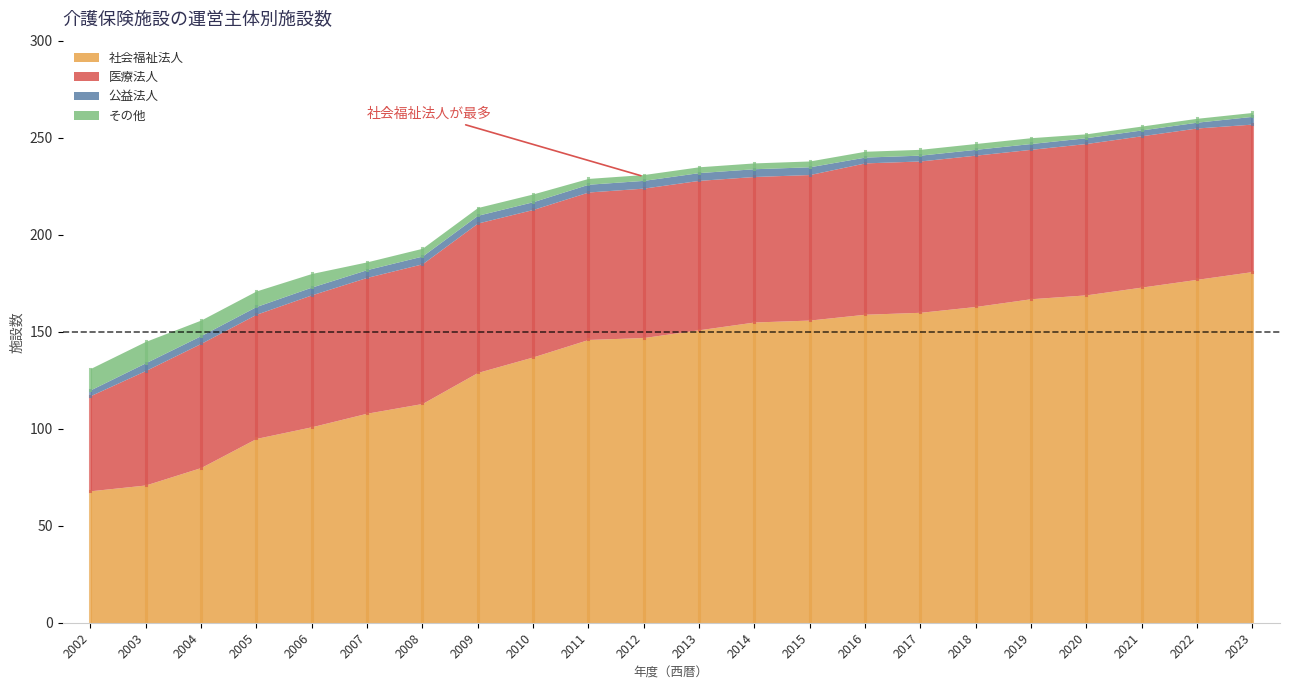

Which label corresponds to the smallest value in the chart?

2020